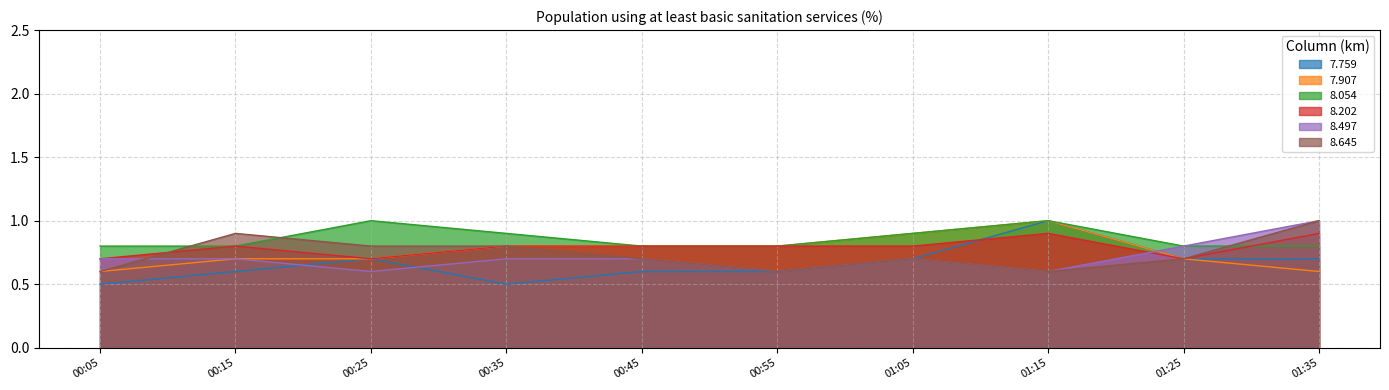

Does the chart have visible grid lines?

Yes